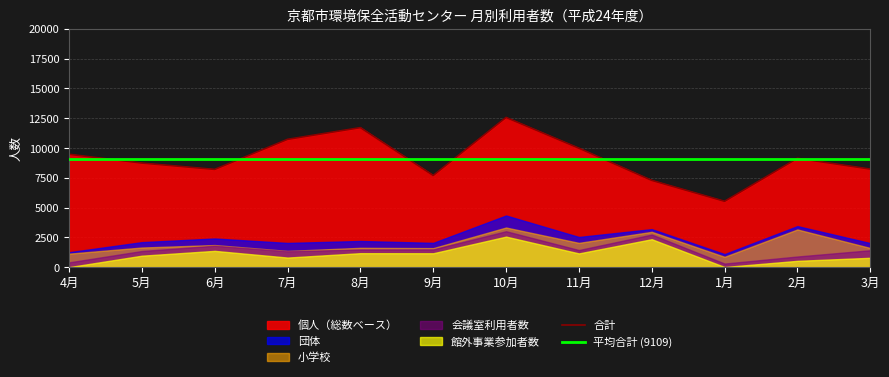

In 館外事業参加者数, how many points are higher than both neighbors (excluding endpoints)?

4